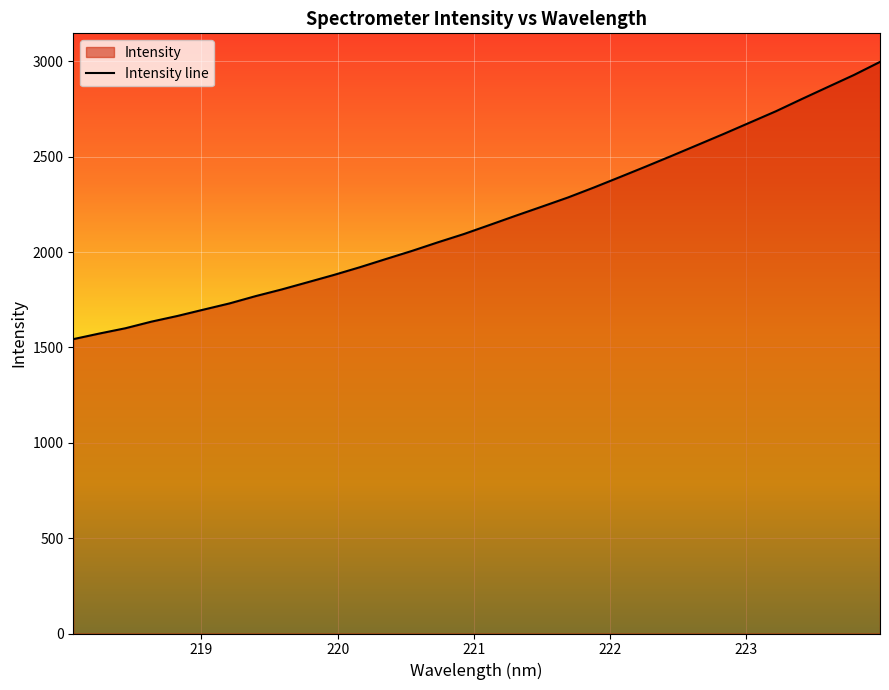

Where is the data nearest to the value 2270?

221.6902